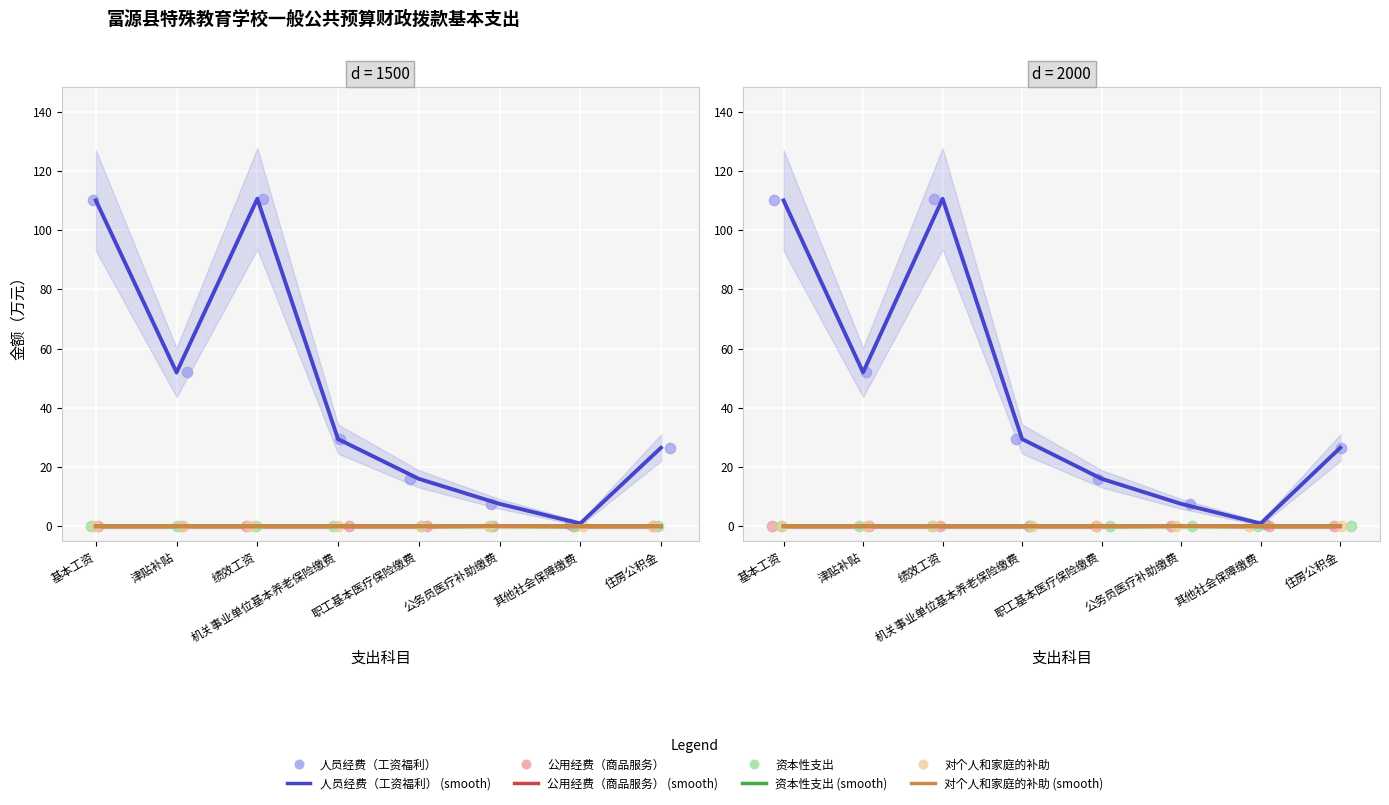

Which series contains the highest Y value?

人员经费（工资福利）